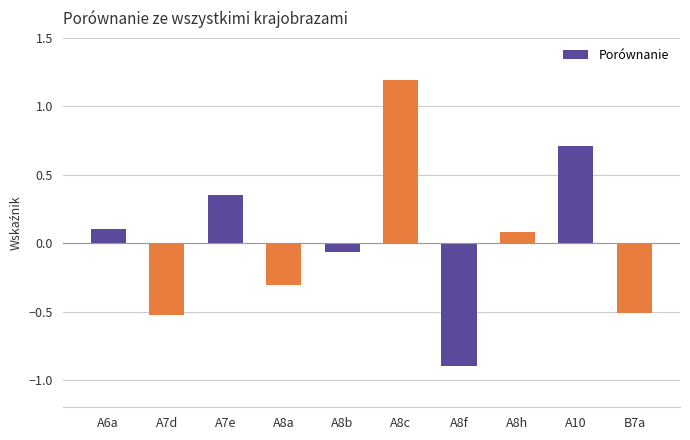

How many series are shown in this chart?

1